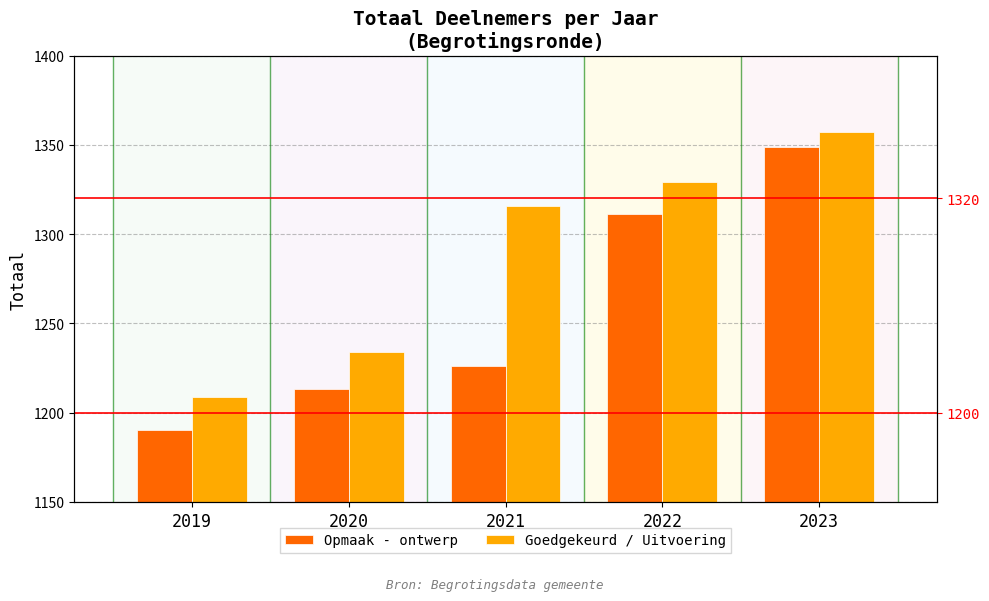

Is it true that Goedgekeurd / Uitvoering equals 1969 at 2020?

False